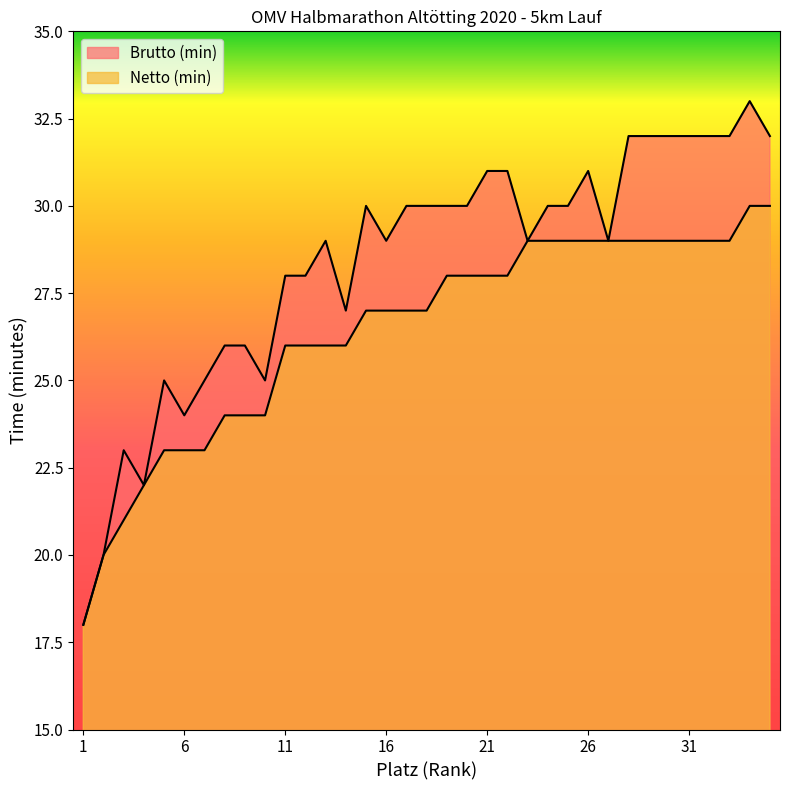

True or false: Brutto (min) has a value of 49 at 30.

False